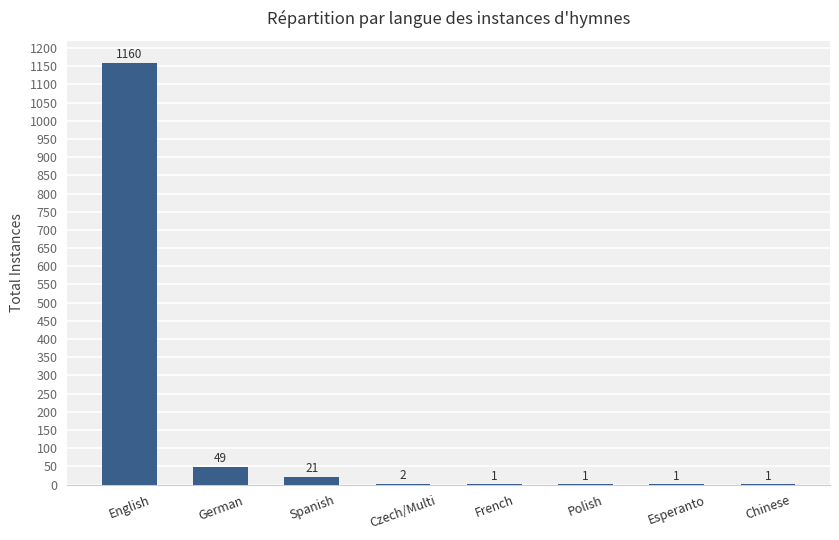

What is the sum of all values?

1236